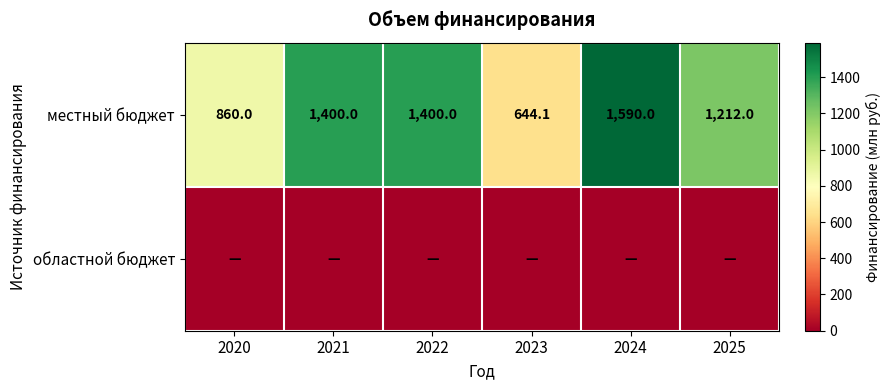

At which label does местный бюджет reach its minimum?

2023